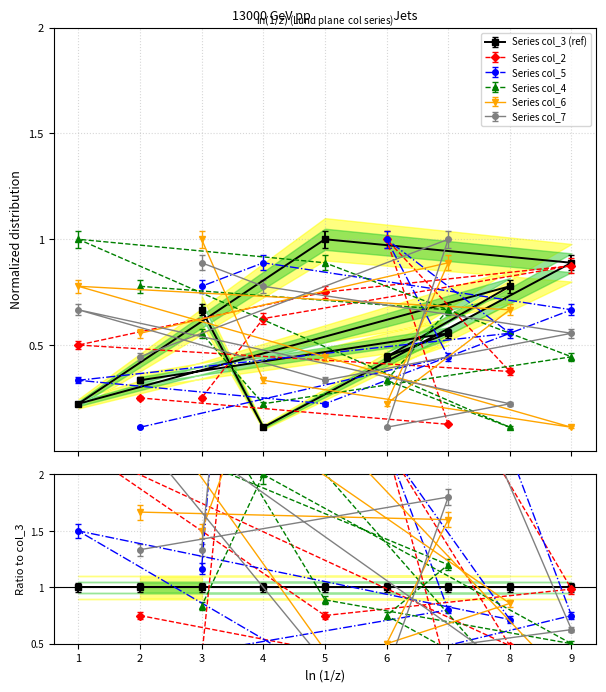

What is the minimum value shown in the chart?

0.1